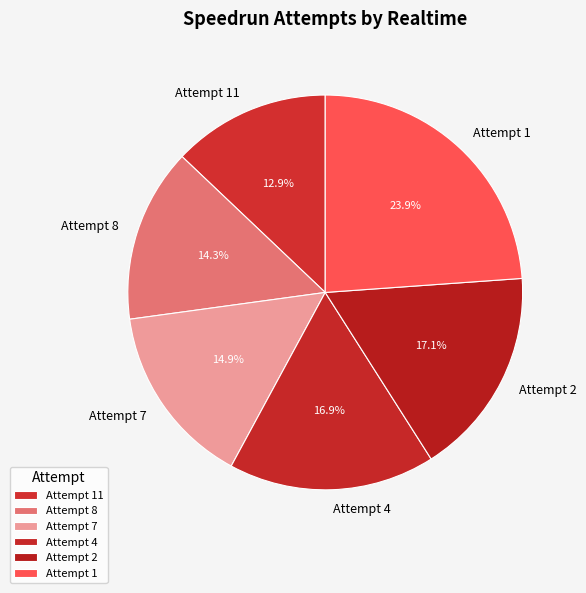

The Attempt 7 slice represents 15% of the pie. True or false?

True